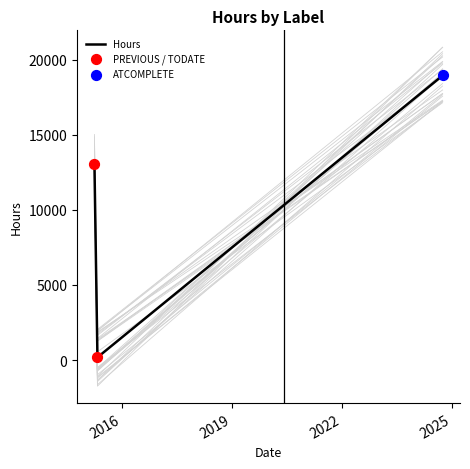

Between 2024-09-30 and 2015-03-31, which is larger?

2024-09-30